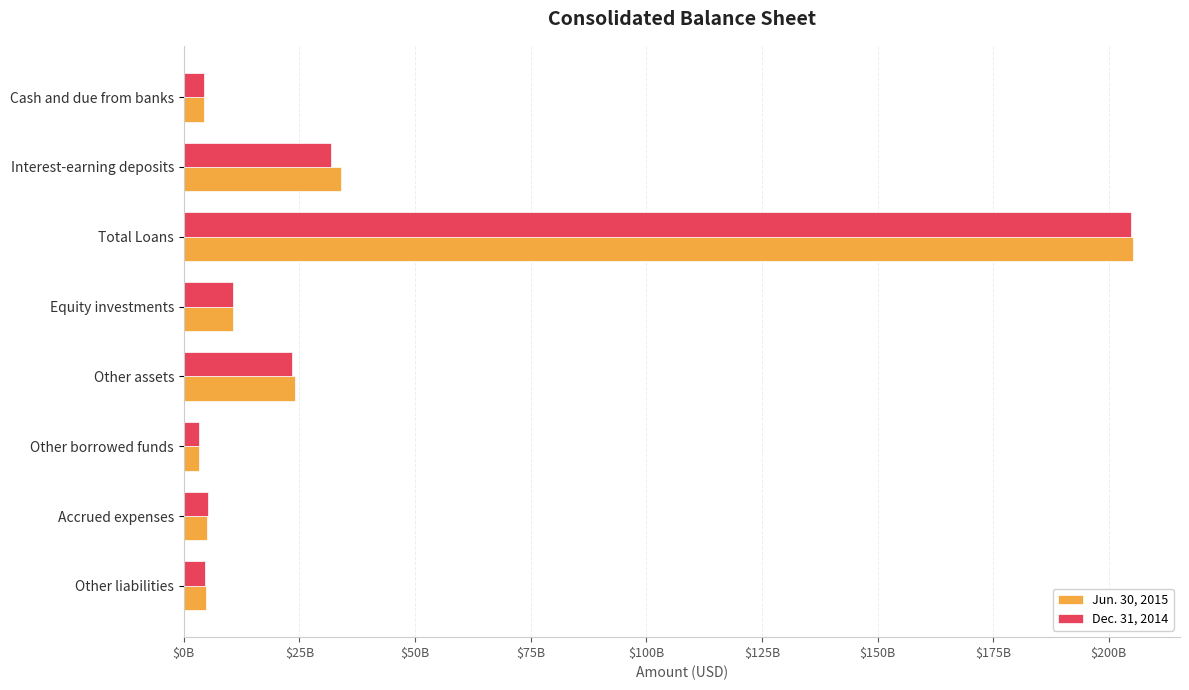

What are all the series names shown in the legend?

Jun. 30, 2015, Dec. 31, 2014